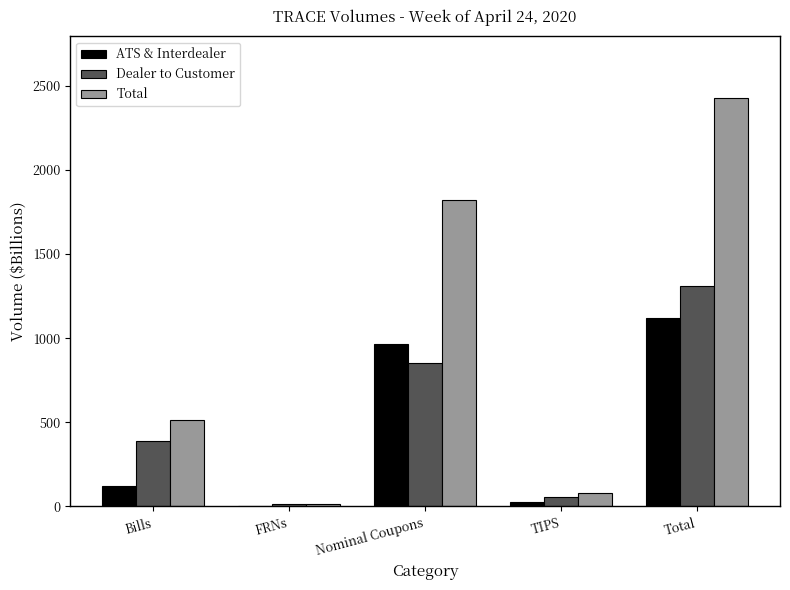

What is the sum of all ATS & Interdealer values?

2238.6